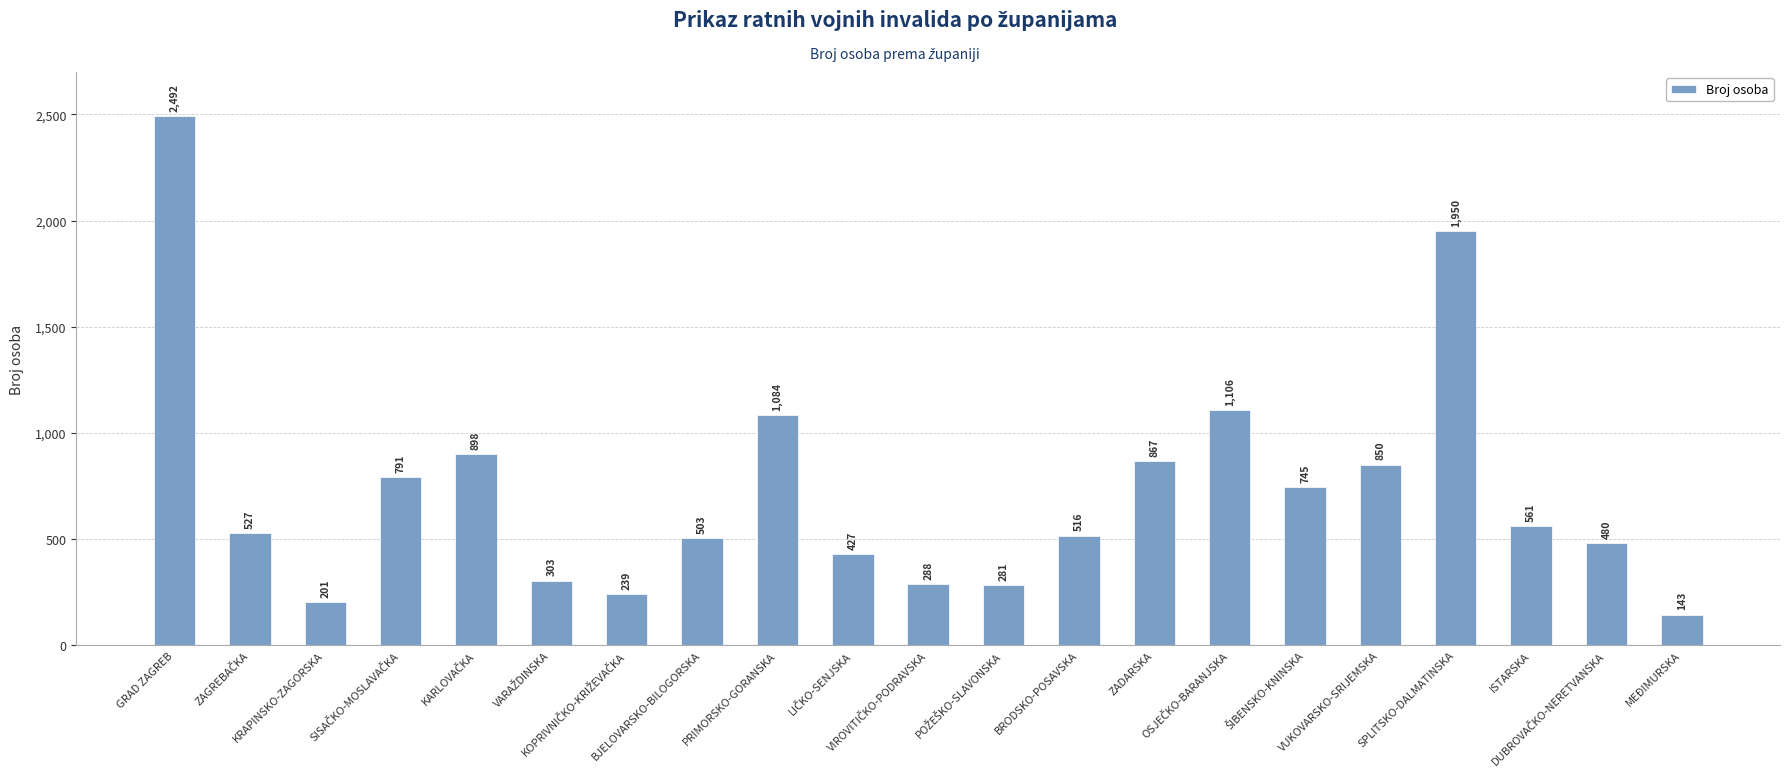

What is the greatest value displayed?

2492